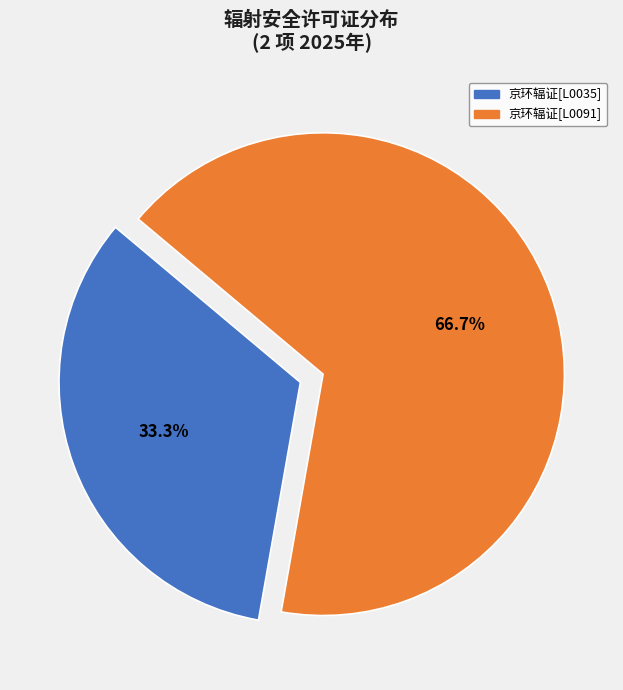

To the nearest percent, what is the difference between the largest and smallest slice percentages?

33%